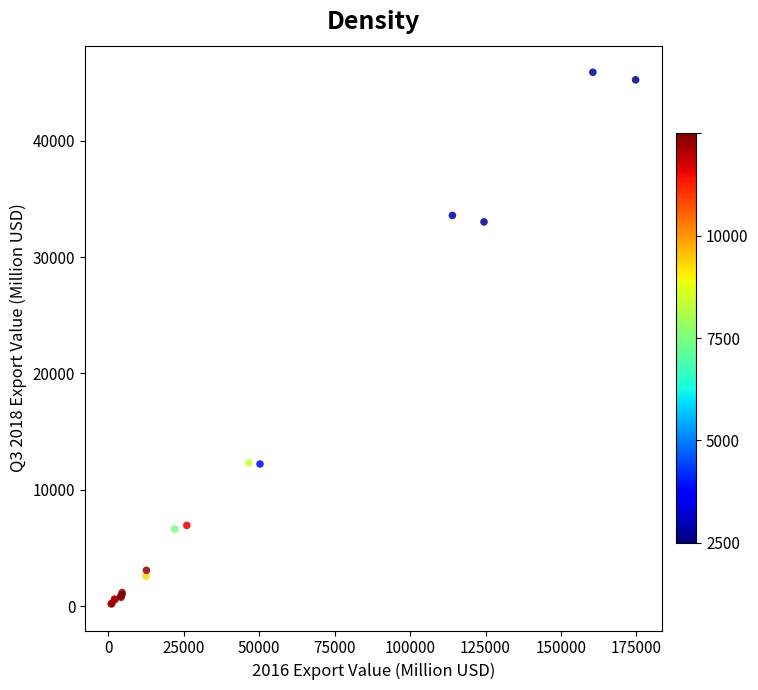

What Y value in the scatter plot is closest to 23041?

33030.0